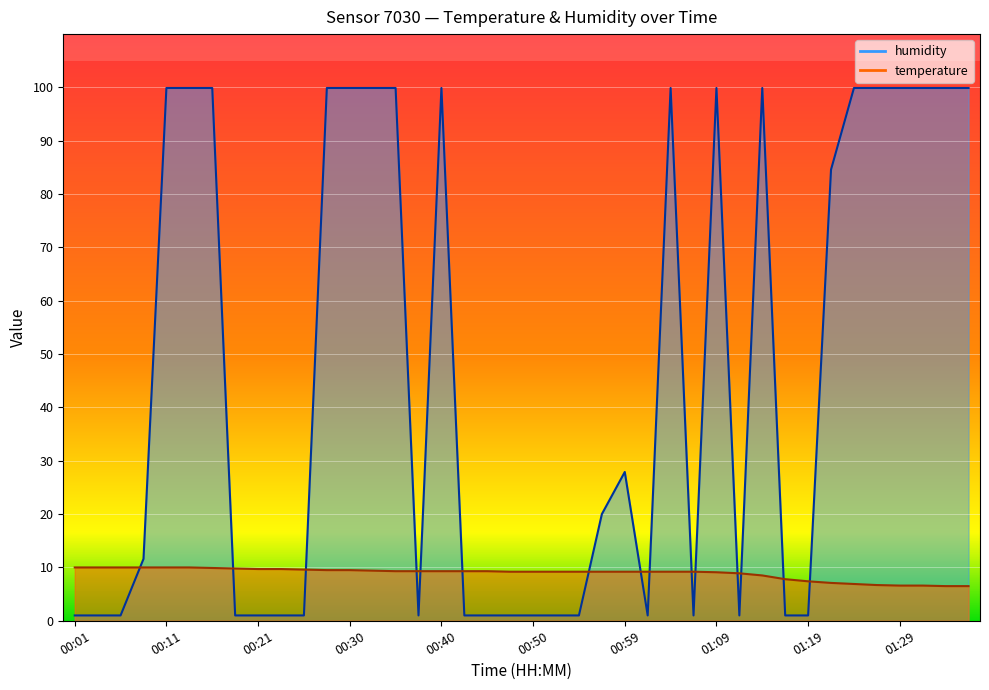

What is the label of the 25th point from the right?

00:38